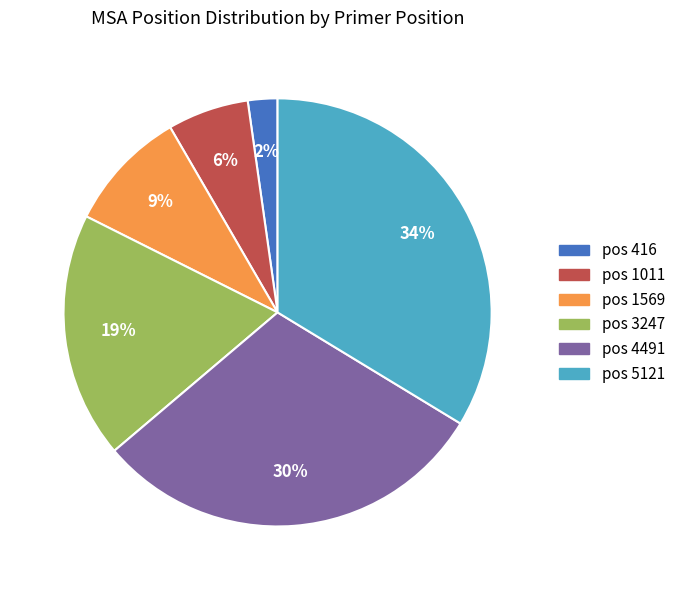

Is there any slice that represents more than half of the pie?

No